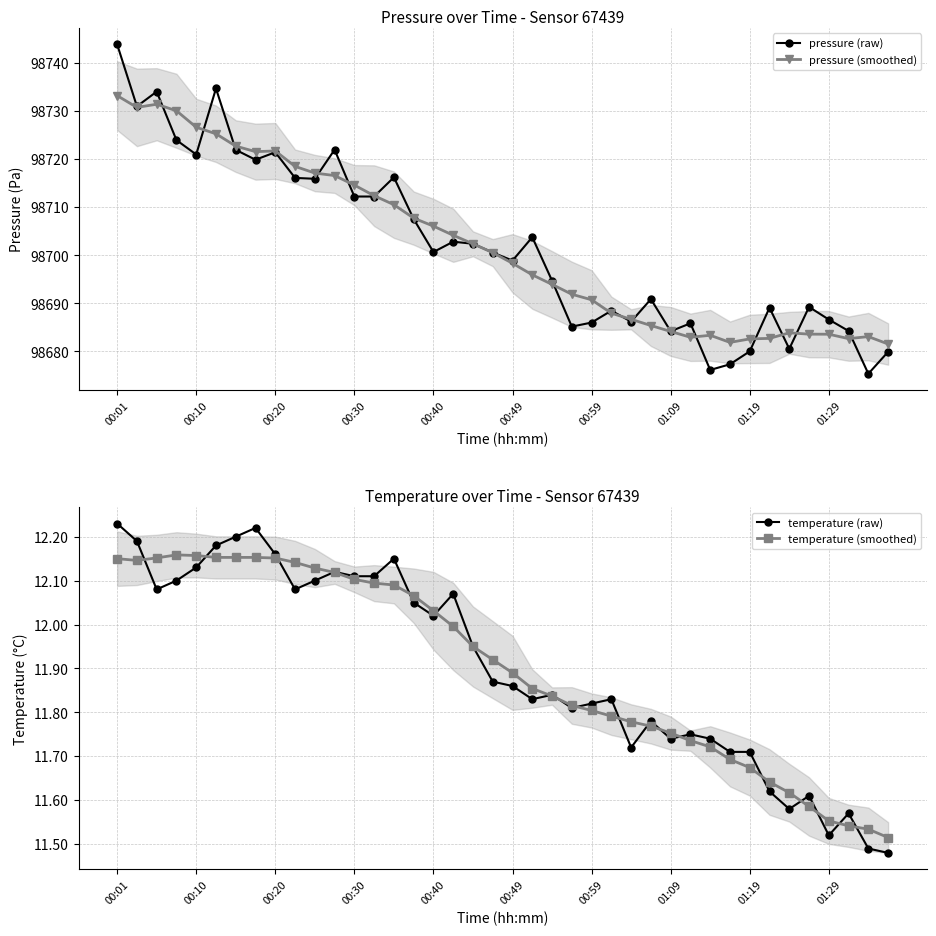

True or false: pressure (raw) has a value of 98721.5 at 00:20.

True